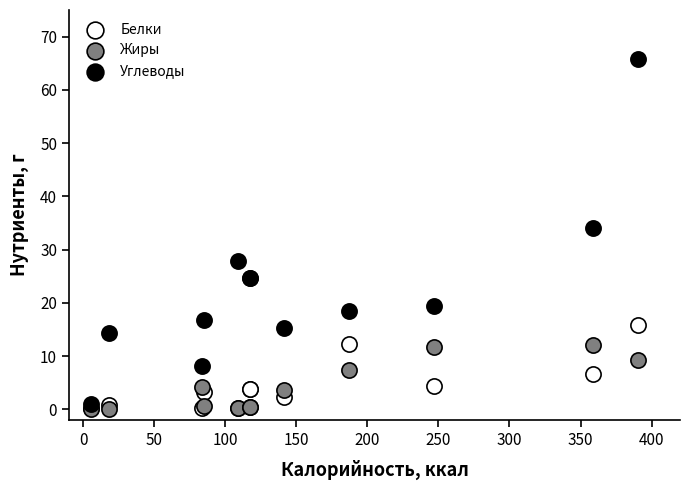

What are all the series names shown in the legend?

Белки, Жиры, Углеводы